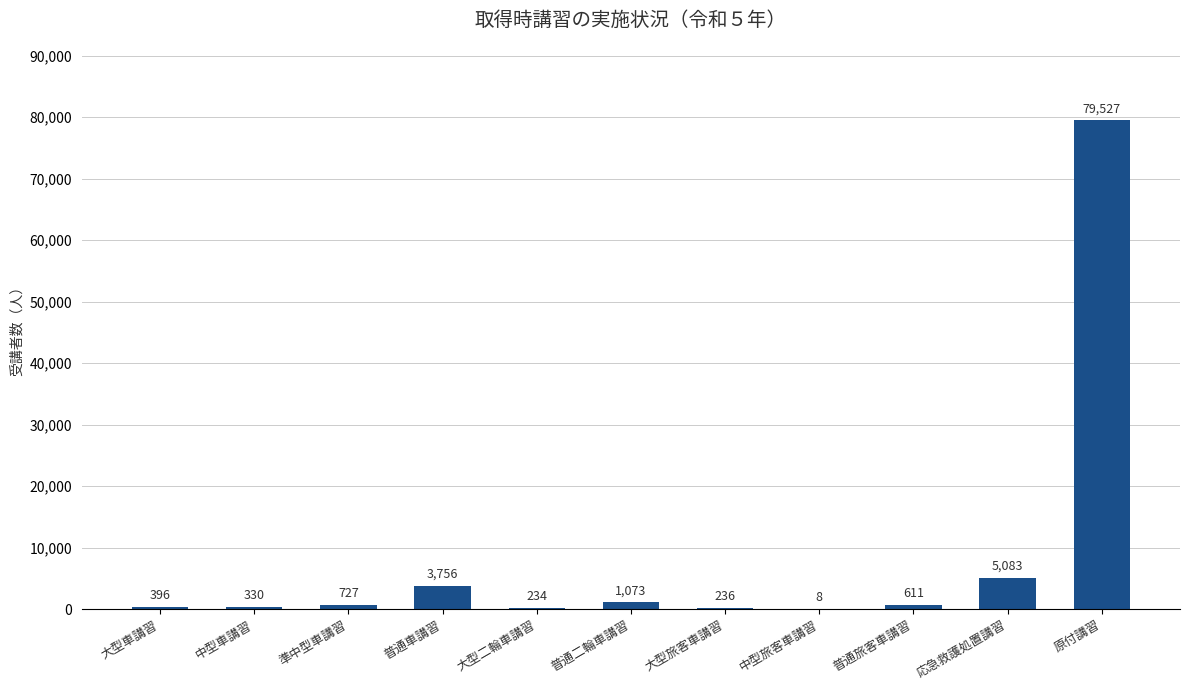

What is the change in value from 中型車講習 to 普通二輪車講習?

+743